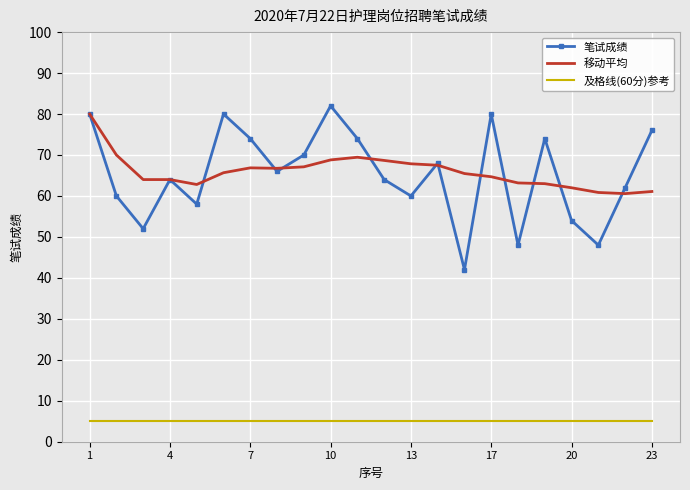

Which series has the widest spread of values?

笔试成绩